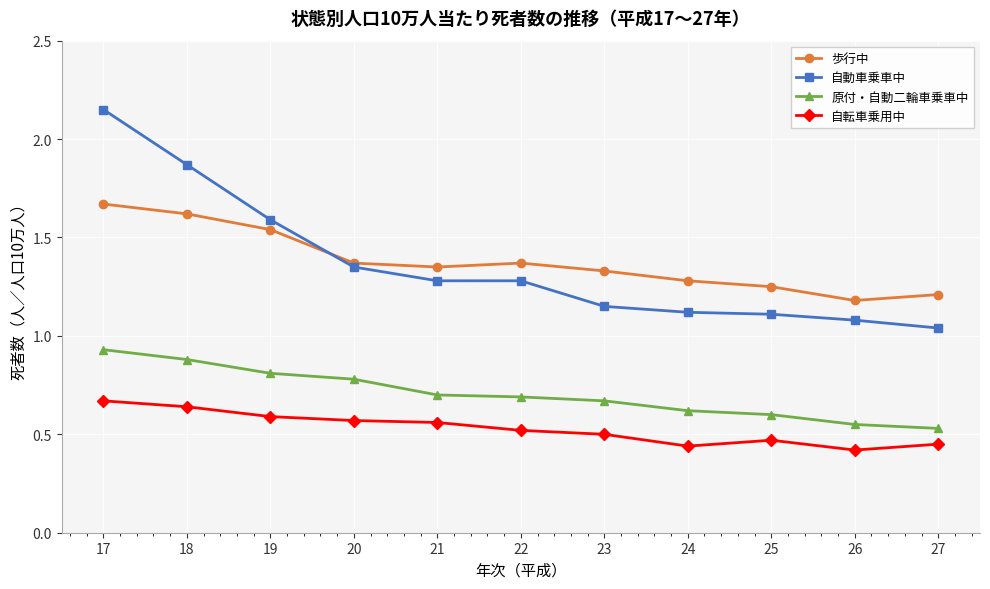

Rank the series at 17 from lowest to highest value.

自転車乗用中, 原付・自動二輪車乗車中, 歩行中, 自動車乗車中